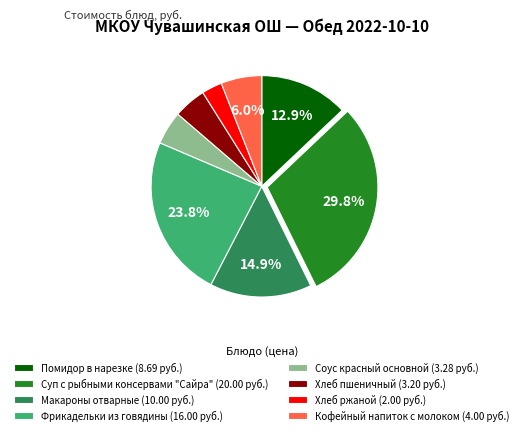

Combined, what portion of the pie is Фрикадельки из говядины (16.00 руб.) and Кофейный напиток с молоком (4.00 руб.)?

29.8%